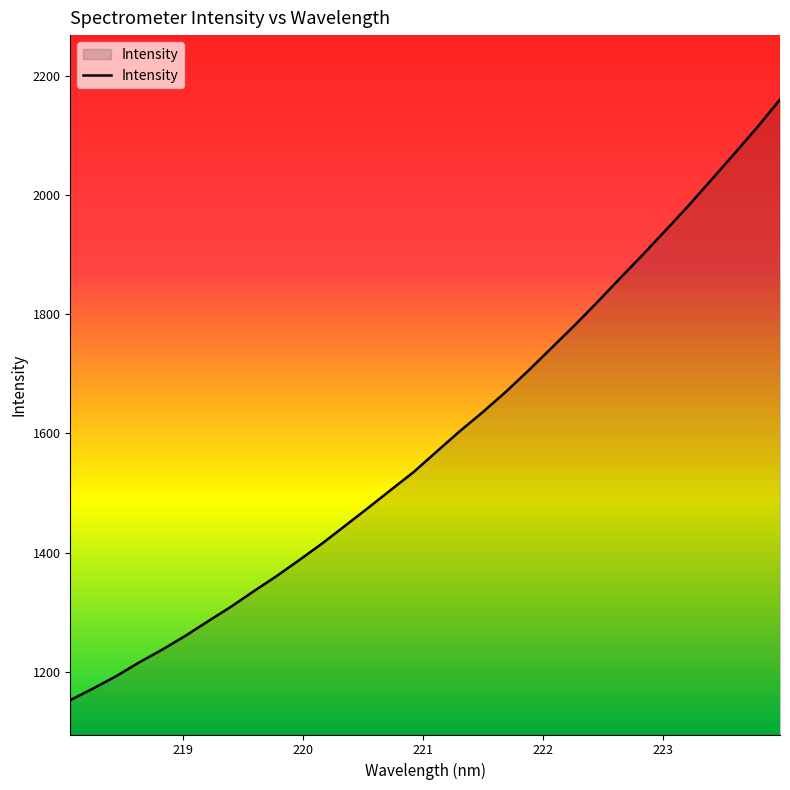

What is the minimum value shown in the chart?

1152.6